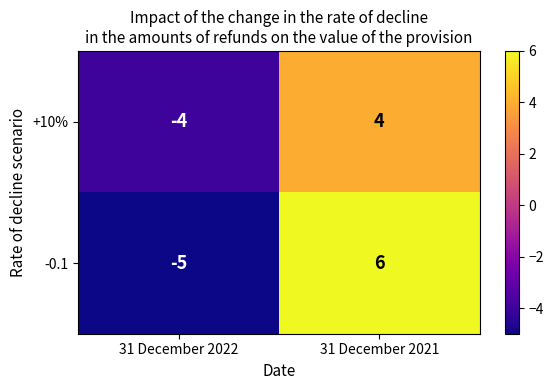

At how many categories does at least one series exceed -3?

1